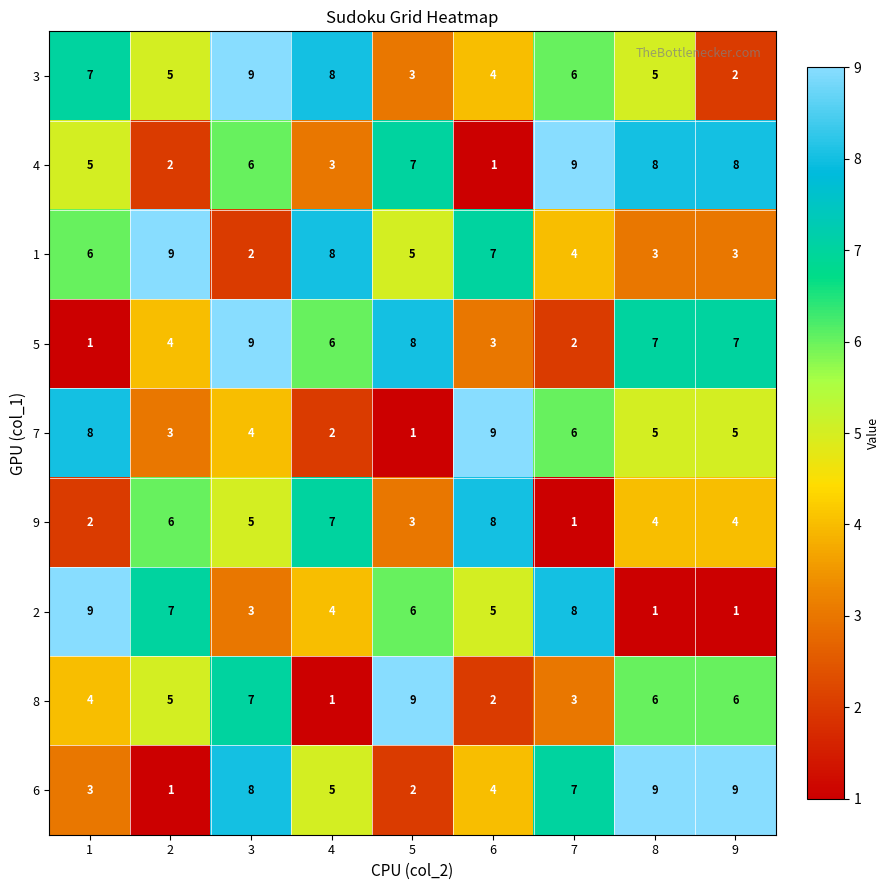

The 1 series shows 1 at 5. True or false?

False